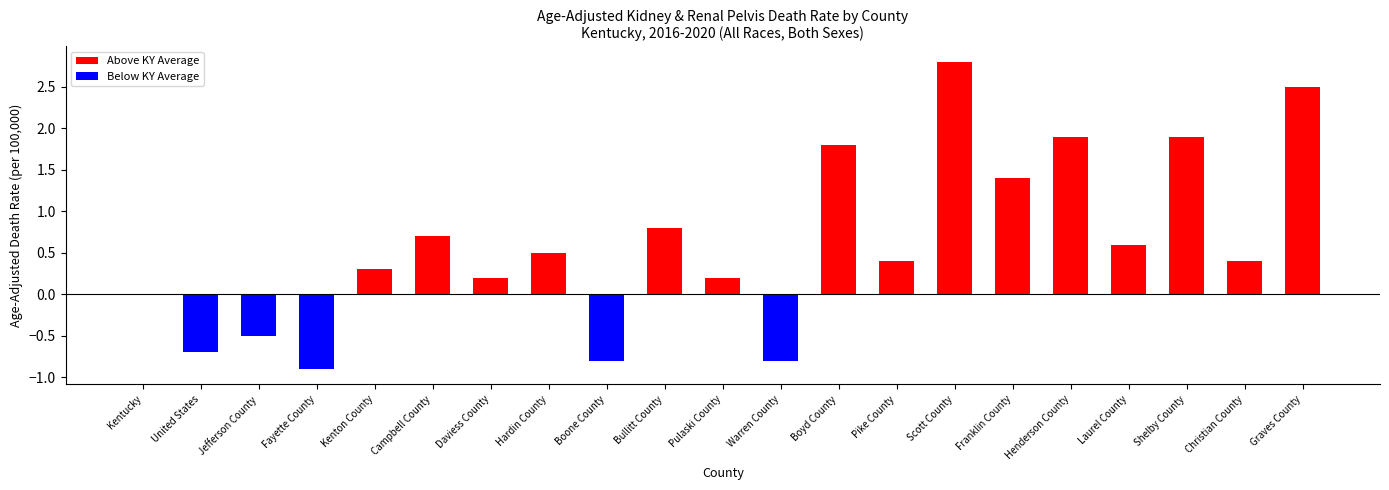

Read the value at Jefferson County.

-0.5